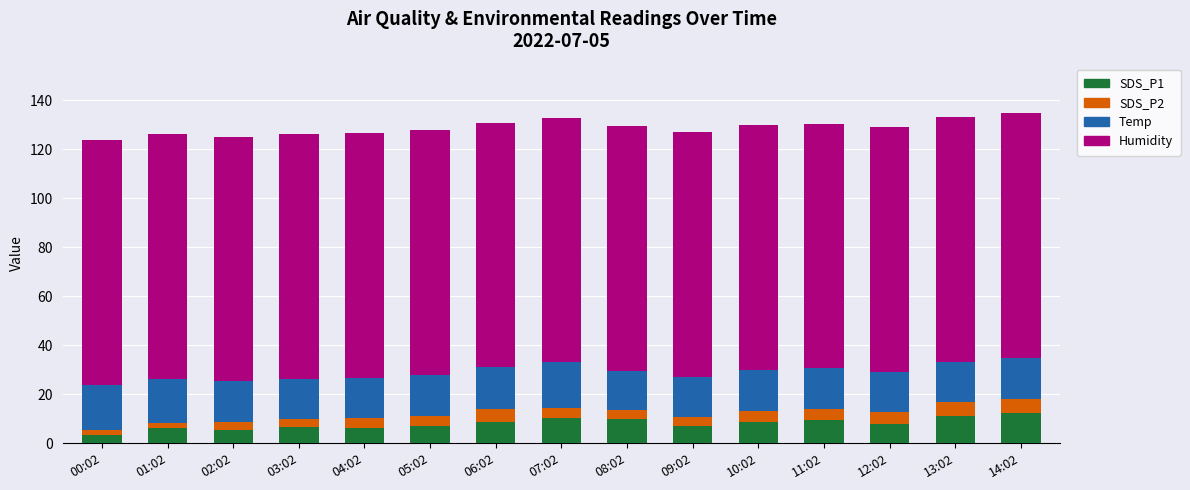

What is the highest value of the SDS_P1 series?

12.4